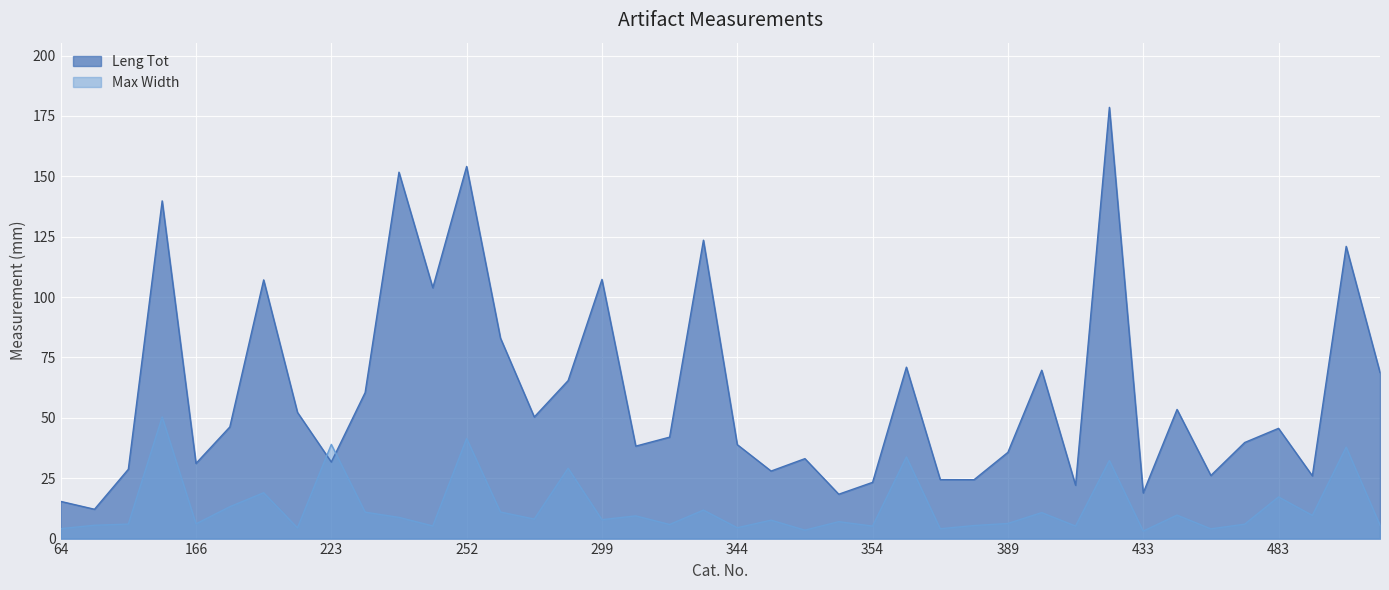

What is the value of the Max Width point at the 22nd from the left?

7.6